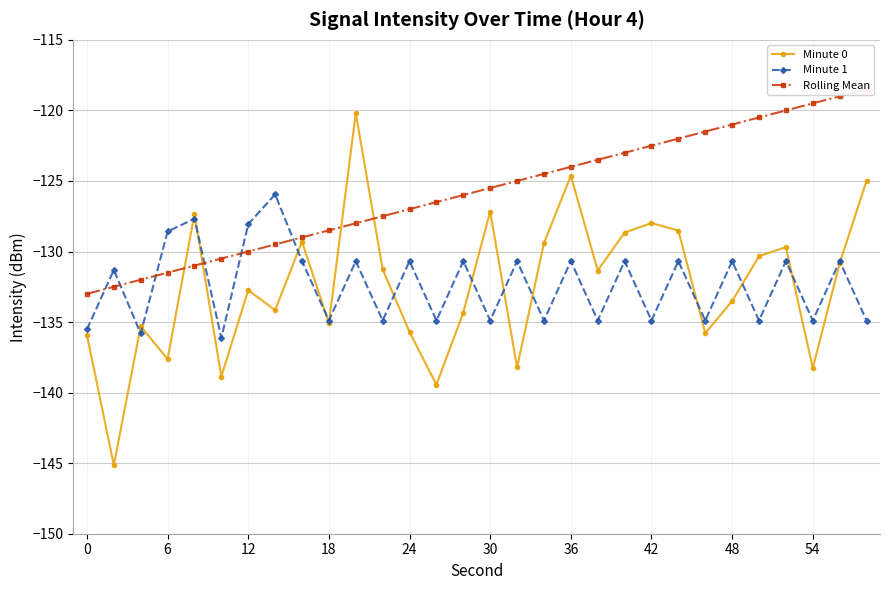

What is the difference between the Minute 1 values at 0 and 54?

0.6